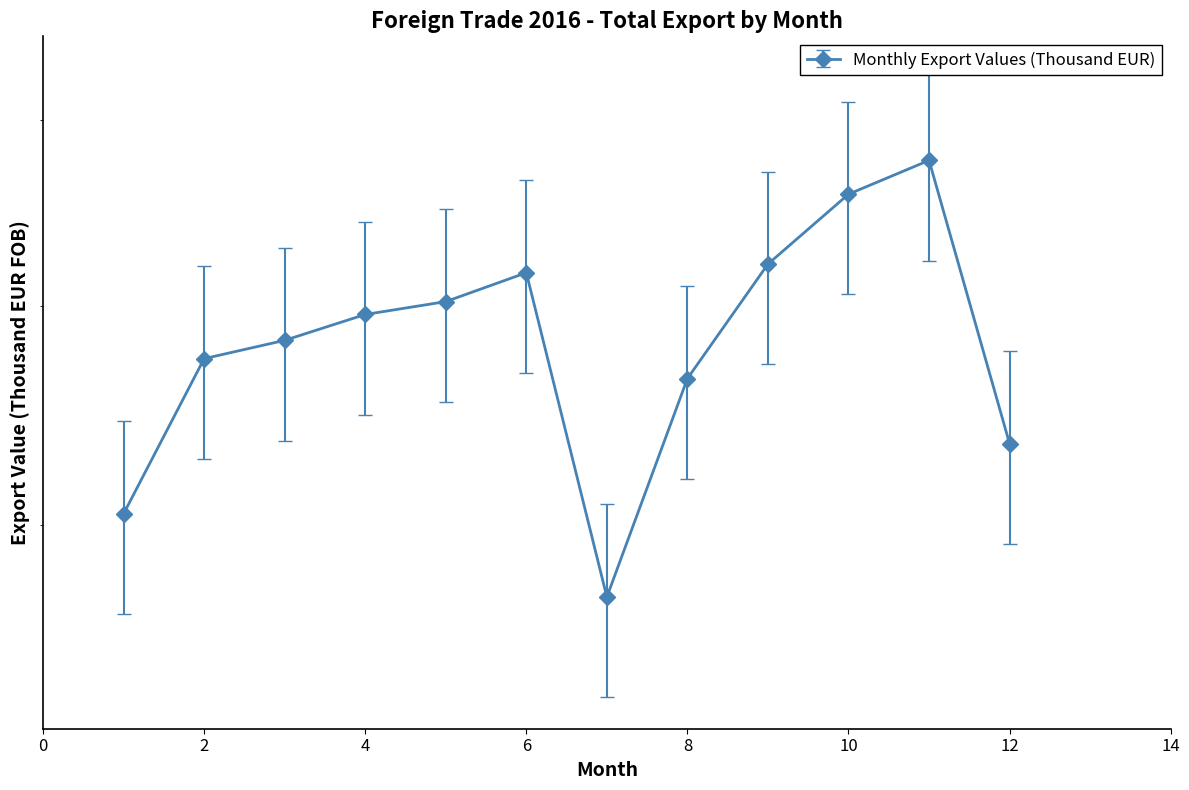

How many lines are shown in the chart?

1